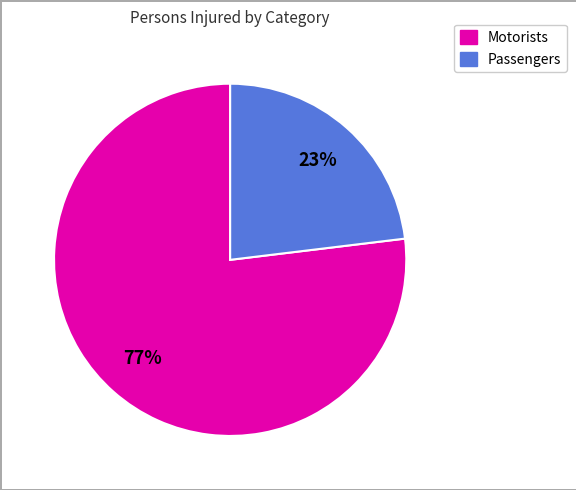

To the nearest percent, what is the difference between the largest and smallest slice percentages?

54%